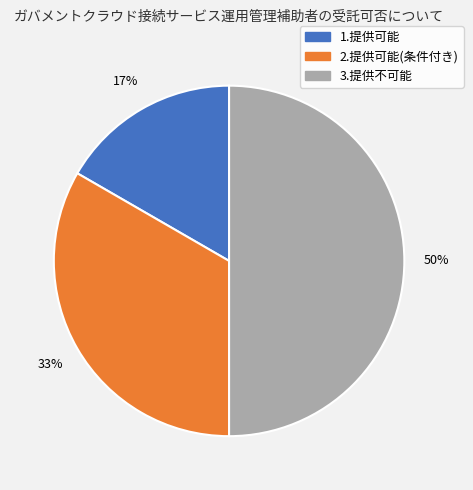

To the nearest percent, what portion does 2.提供可能(条件付き) represent?

33%